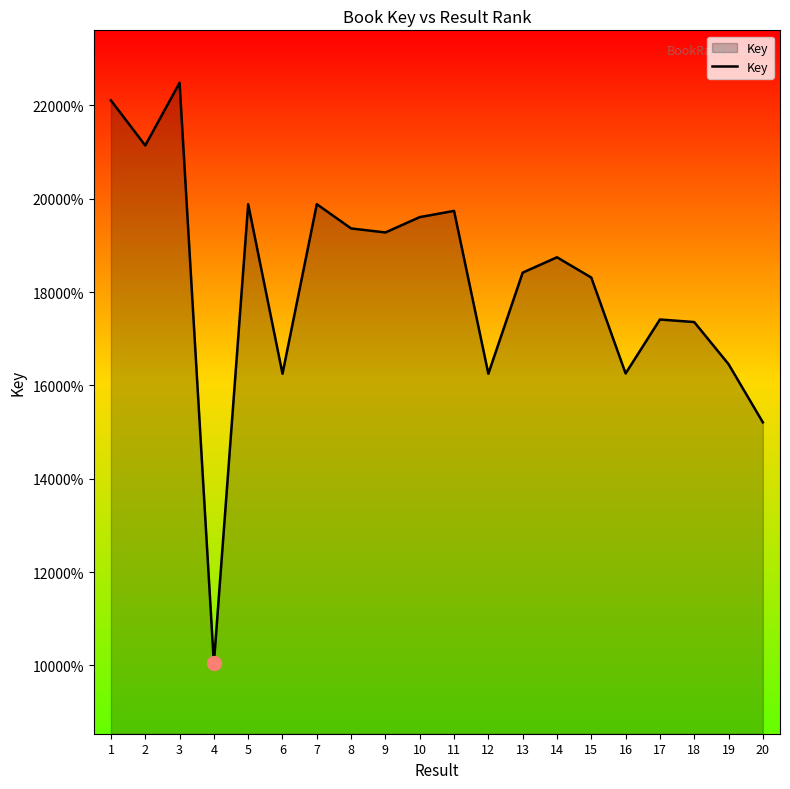

Is this an area chart (filled region under the line)?

Yes